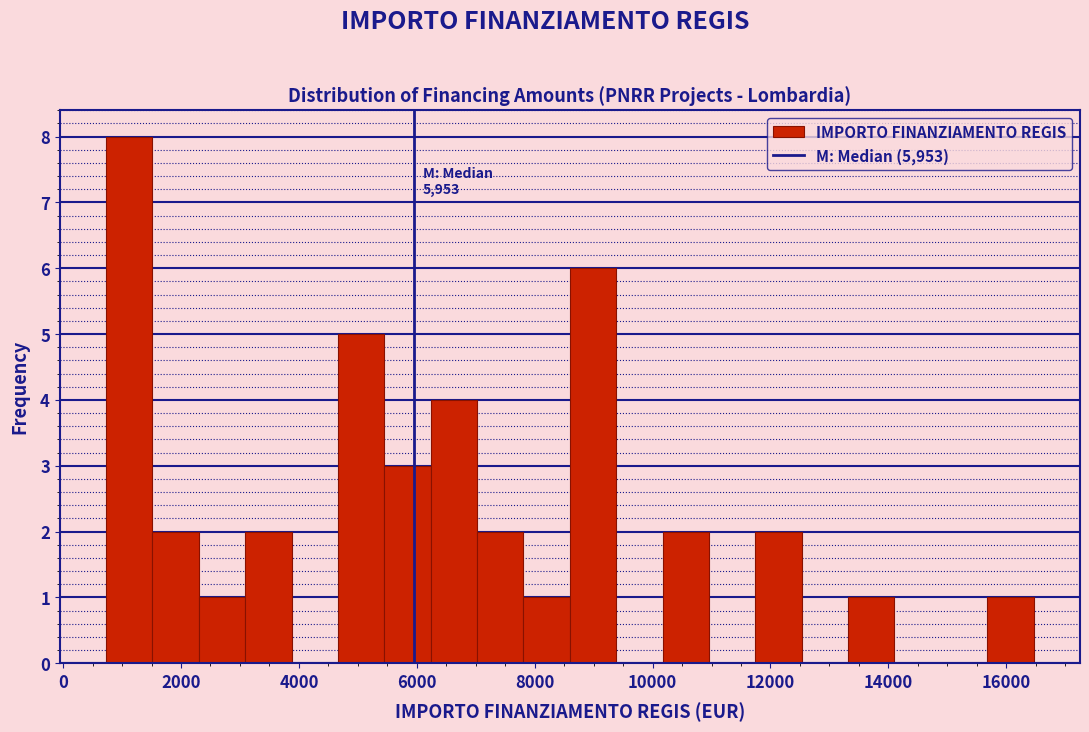

Around what value on the x-axis is the tallest bar? Give the approximate position of its centre, as read against the axis.

1200